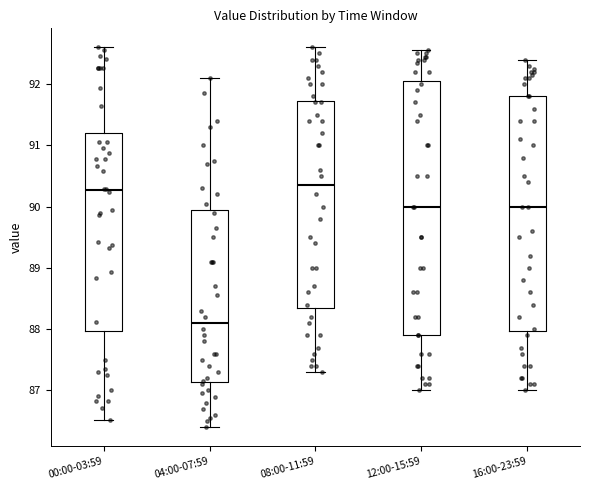

Where does the lower whisker of the box for 08:00-11:59 end on the y-axis? The values are not printed on the chart, so give them approximately, as read against the axis.

87.3